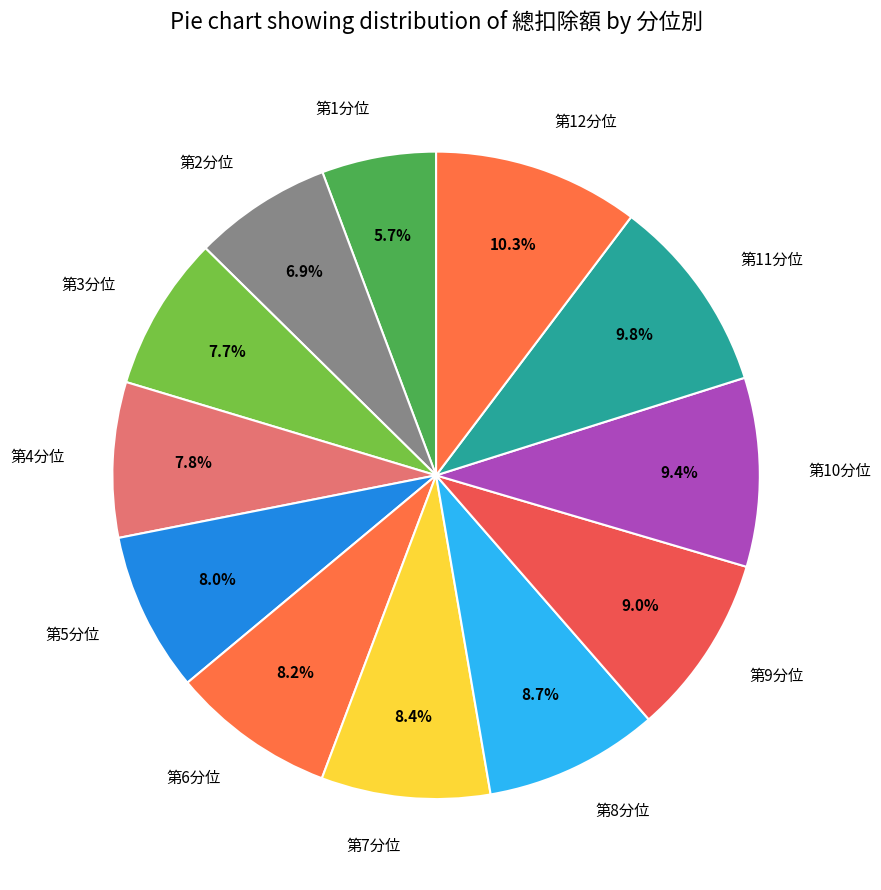

Which slice is the smallest?

第1分位